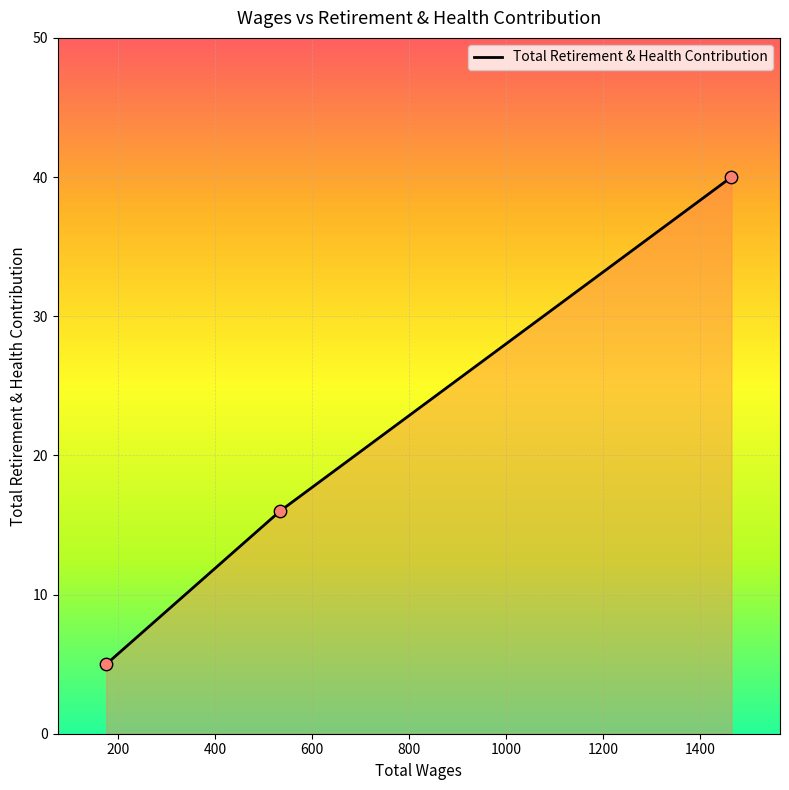

What is the difference between the second highest and minimum values?

11